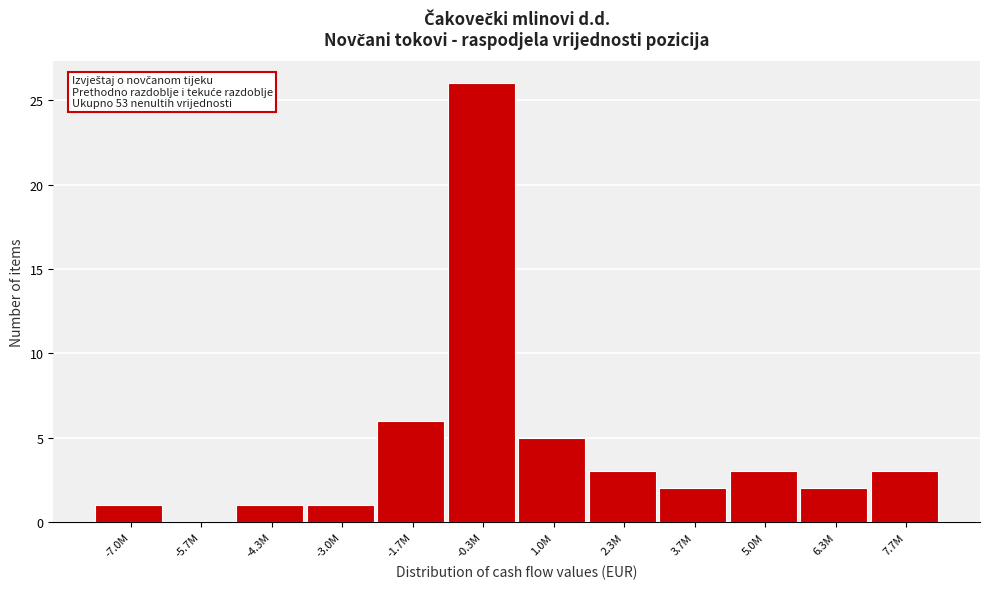

Reading right to left, extract all data points from this chart.

7.7M=3	6.3M=2	5.0M=3	3.7M=2	2.3M=3	1.0M=5	-0.3M=26	-1.7M=6	-3.0M=1	-4.3M=1	-5.7M=0	-7.0M=1